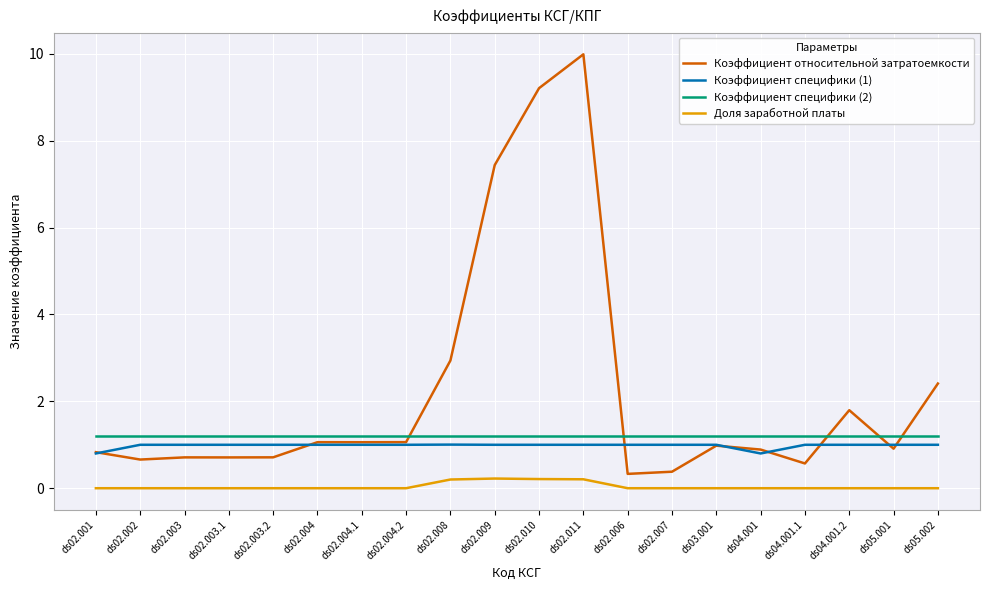

Between which two adjacent categories do Коэффициент специфики (2) and Коэффициент относительной затратоемкости first intersect?

ds02.004.2 and ds02.008